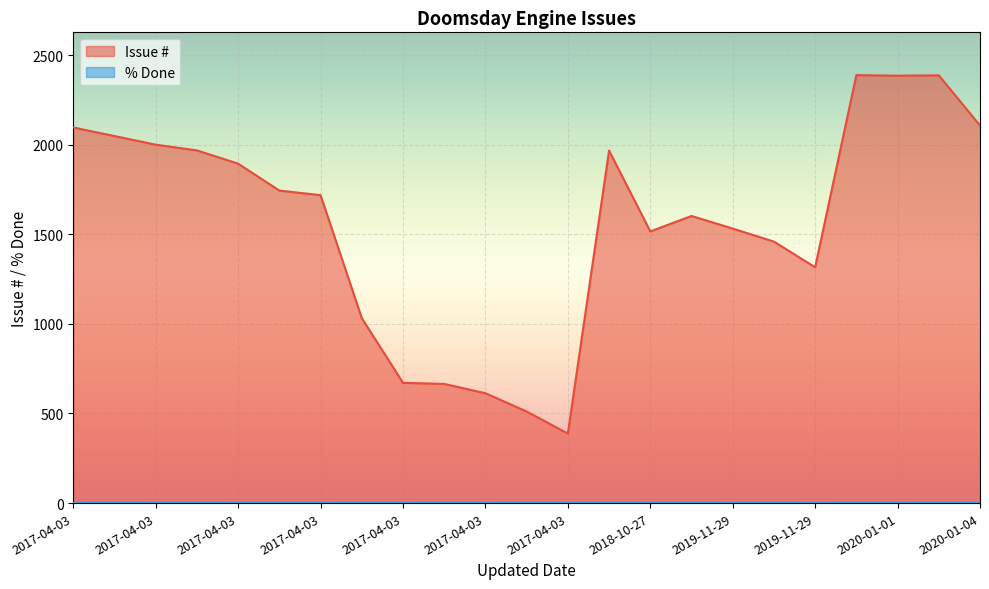

Where is % Done nearest to the value 0?

2020-01-04